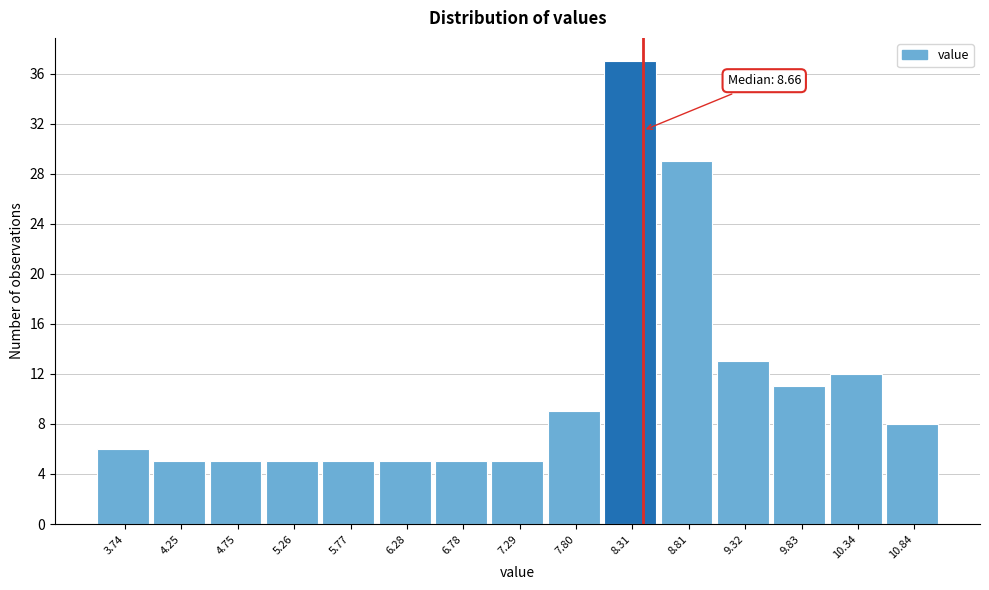

Reading right to left, extract all data points from this chart.

10.84=8	10.34=12	9.83=11	9.32=13	8.81=29	8.31=37	7.80=9	7.29=5	6.78=5	6.28=5	5.77=5	5.26=5	4.75=5	4.25=5	3.74=6